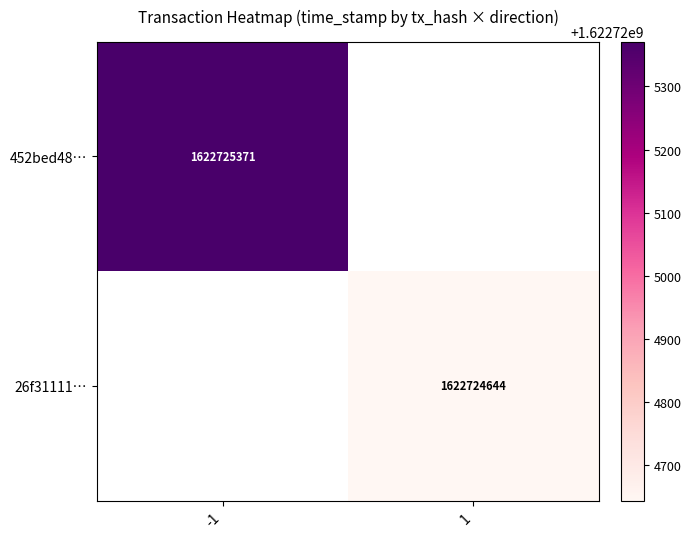

Is the value of 26f31111… at 1 greater than the value of 452bed48… at -1?

No